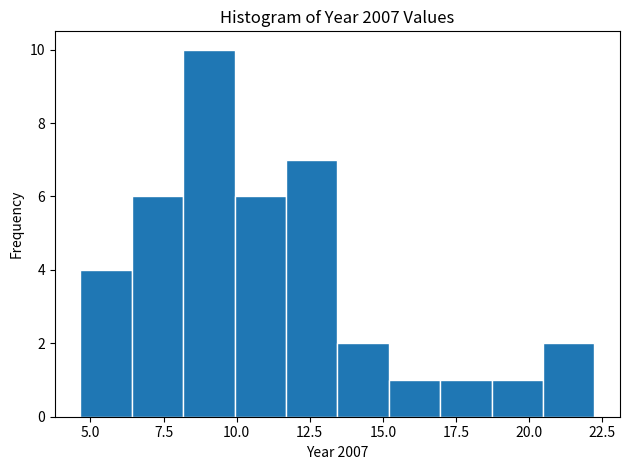

Read against the x-axis, roughly where is the centre of the tallest bar?

9.0